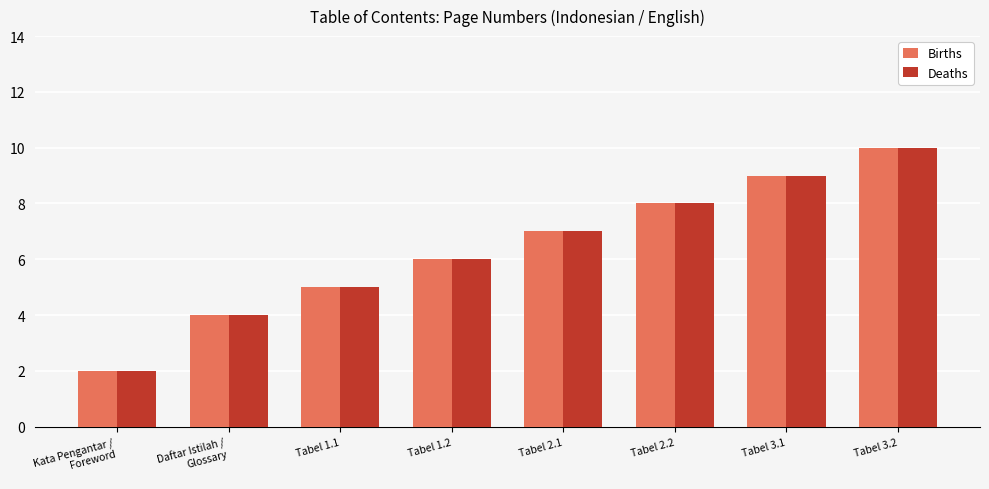

Does the chart contain stacked bars?

No